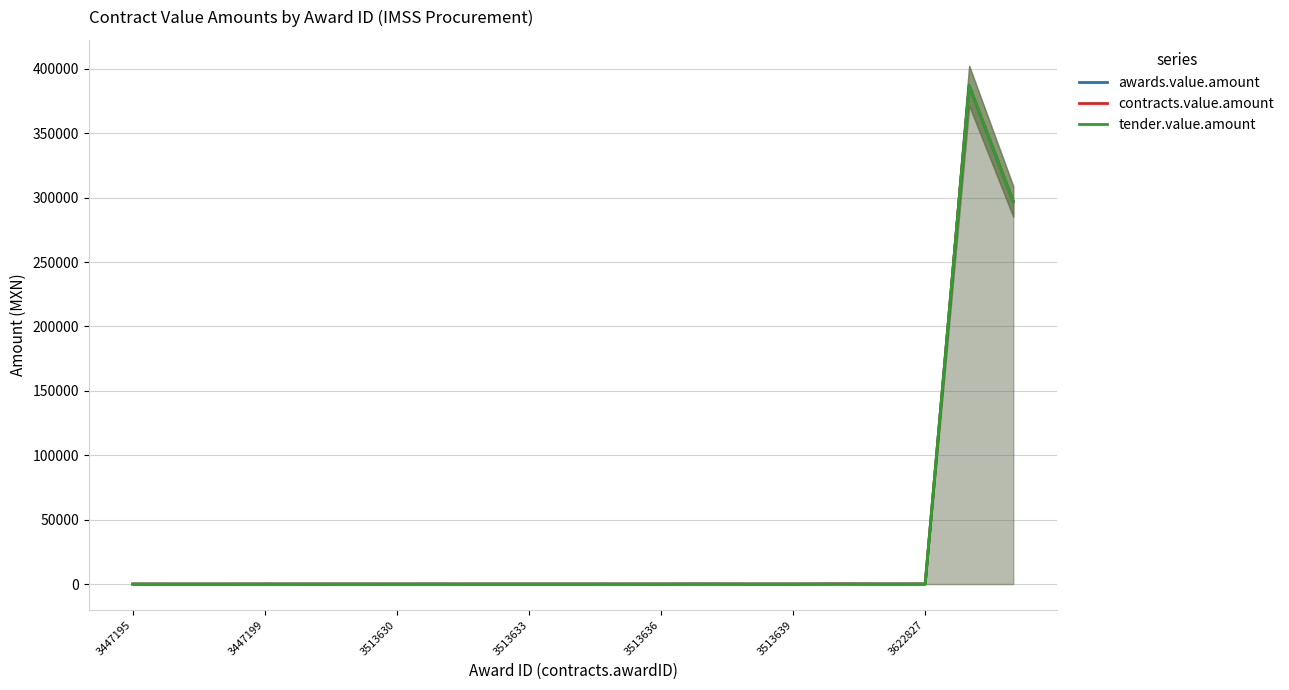

What is the sum of the contracts.value.amount values at 3513636 and 11?

39.5